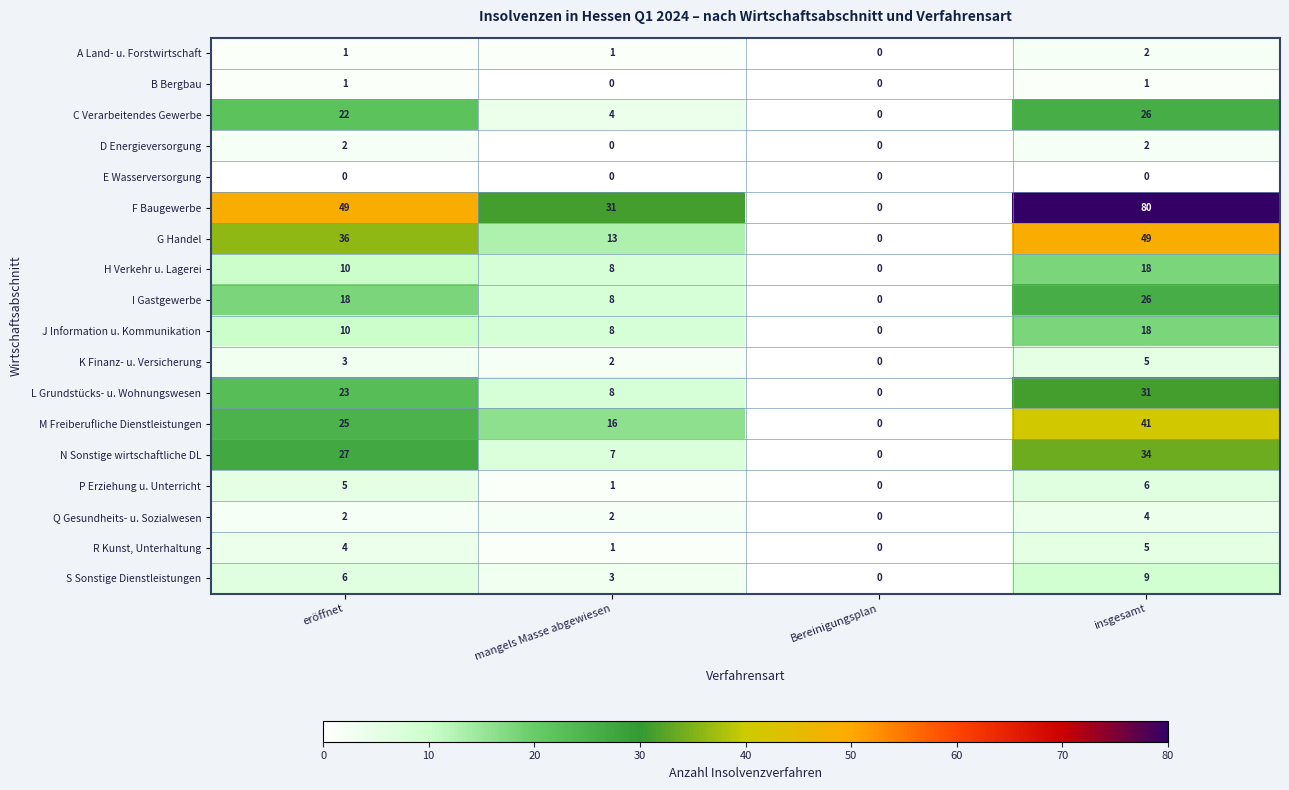

The value of S Sonstige Dienstleistungen at Bereinigungsplan is -4. True or false?

False